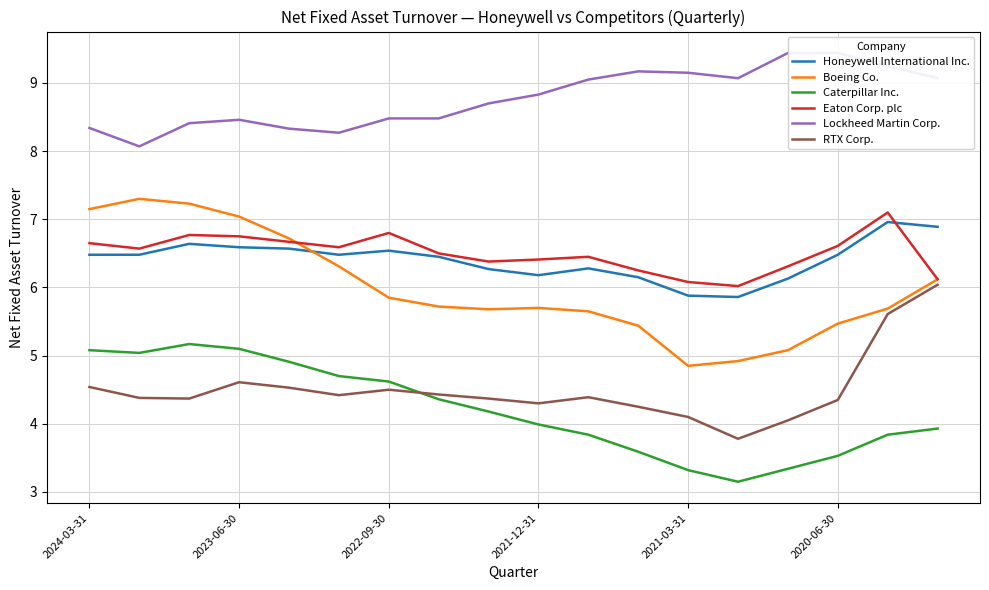

What is the maximum value for Boeing Co.?

7.3